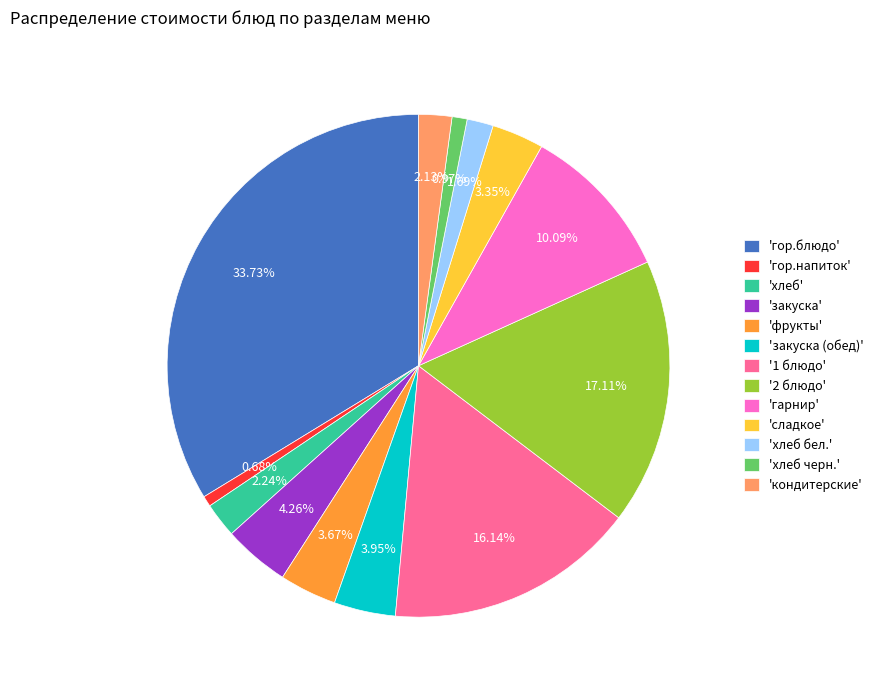

Which category has the biggest portion of the pie?

'гор.блюдо'